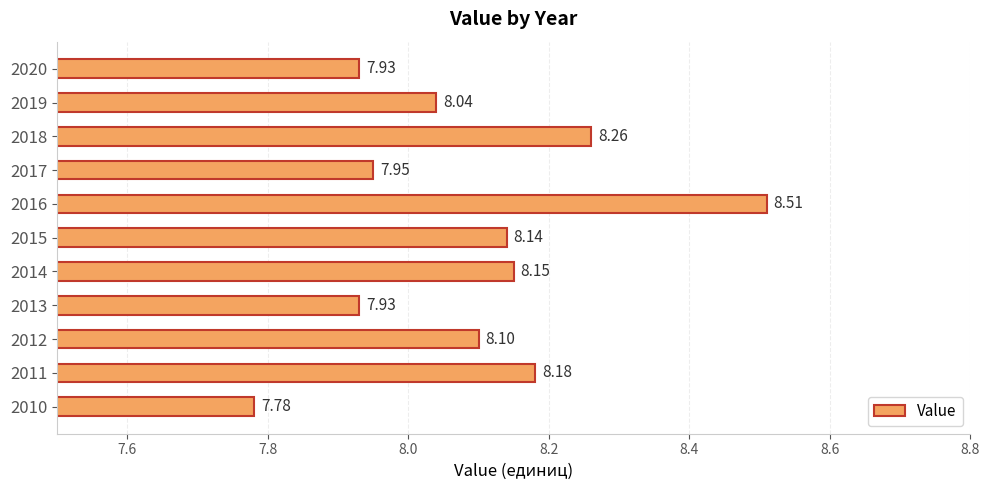

What is the difference between the values at 2016 and 2012?

0.4